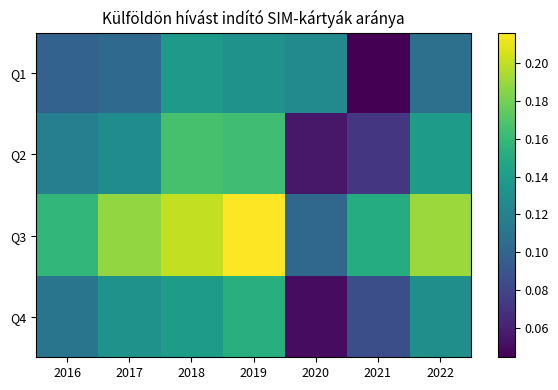

How many data points does each series have?

7